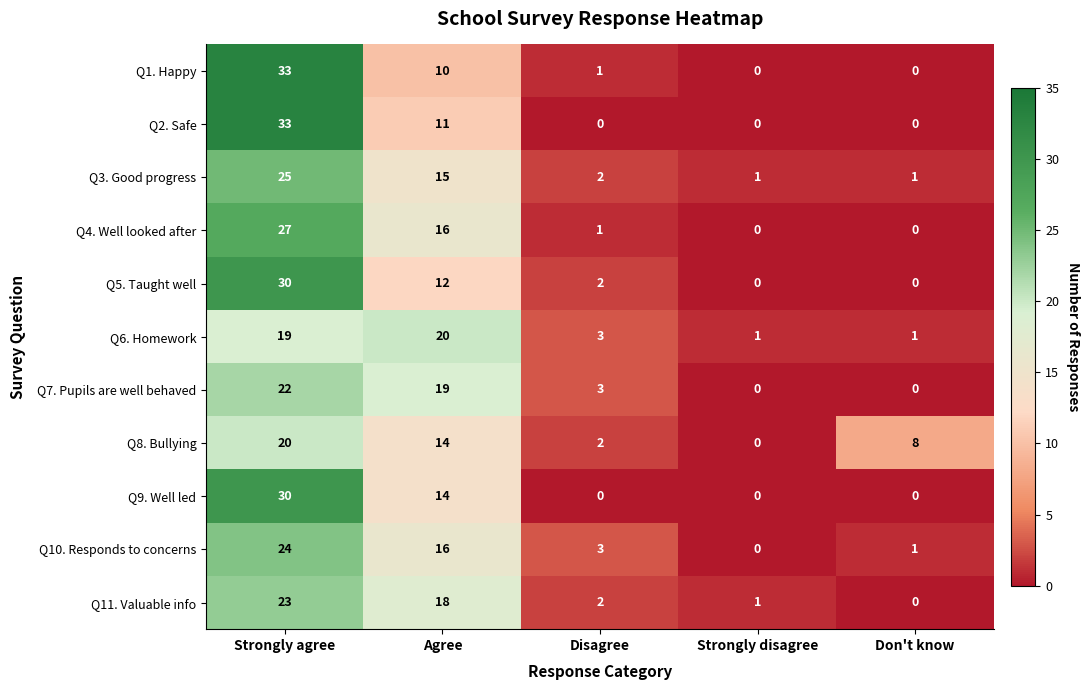

At which category is the sum across all series the highest?

Strongly agree